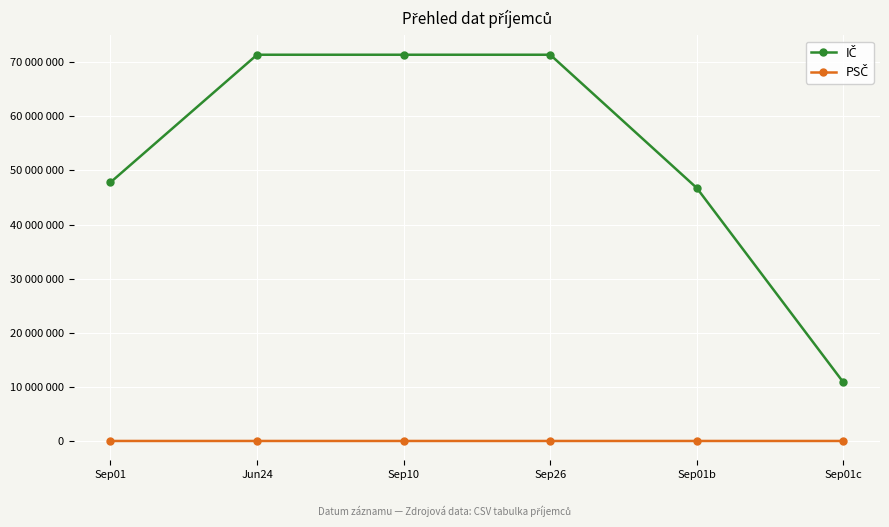

How many lines are shown in the chart?

2